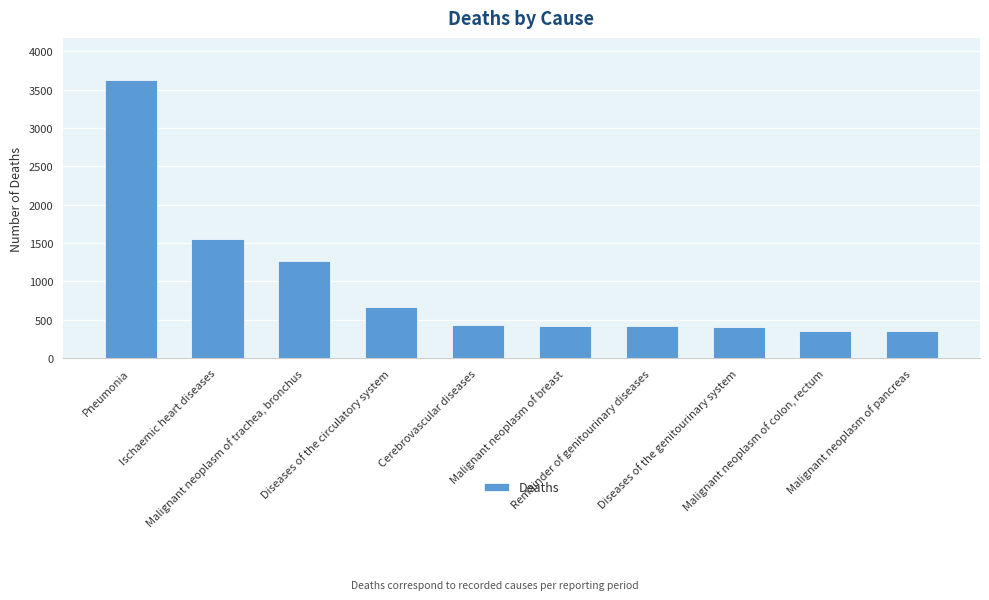

What is the approximate value at Malignant neoplasm of trachea, bronchus, to the nearest 100?

1300